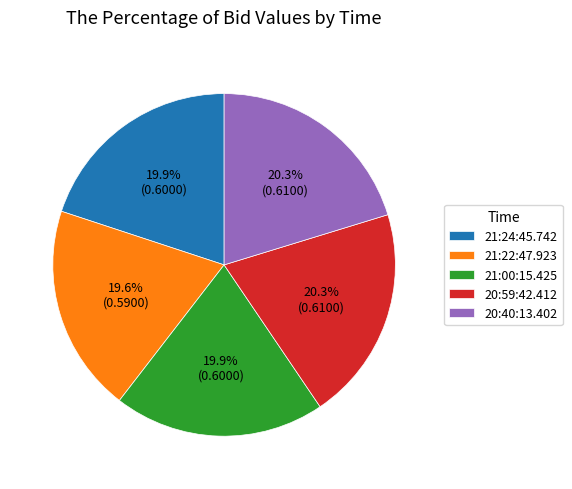

Is it true that 20:59:42.412 is 20% of the pie?

True